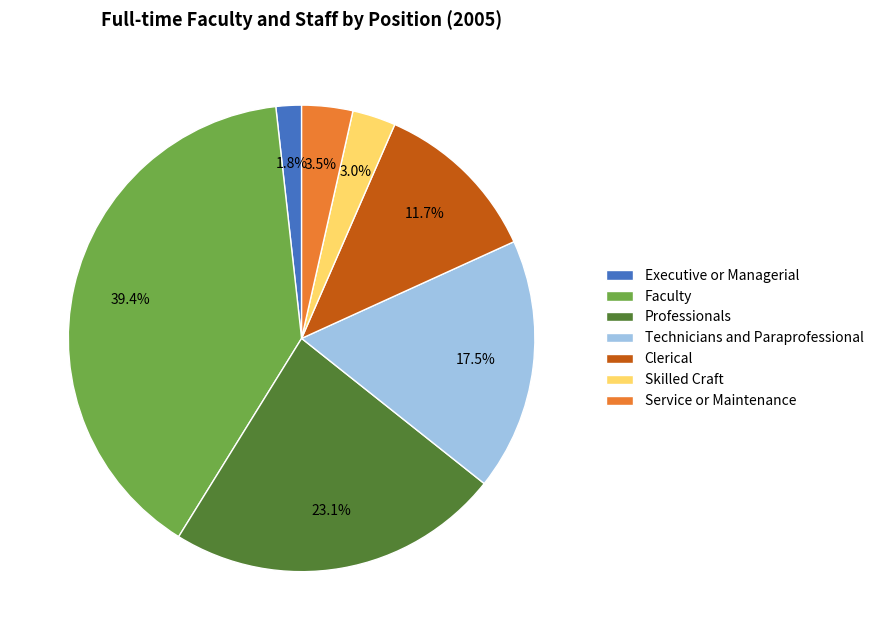

To the nearest percent, what is the difference between the largest and smallest slice percentages?

38%